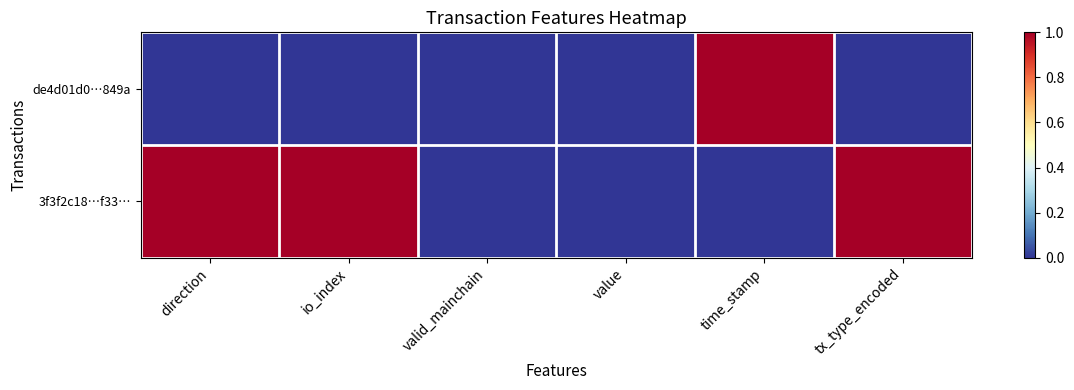

Which series has the largest range (max minus min)?

de4d01d0…849a